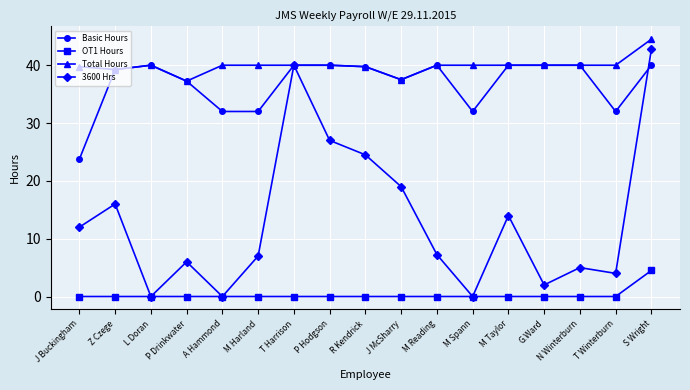

What position from the right is R Kendrick?

9